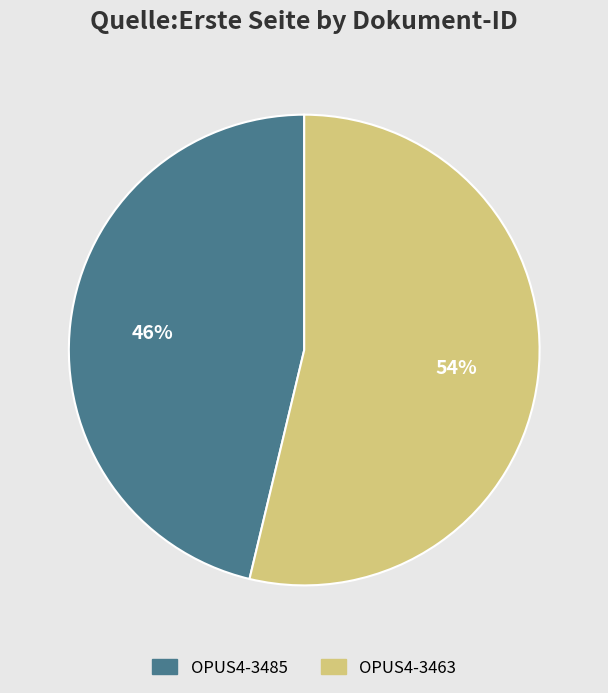

Is it true that OPUS4-3485 is 46% of the pie?

True